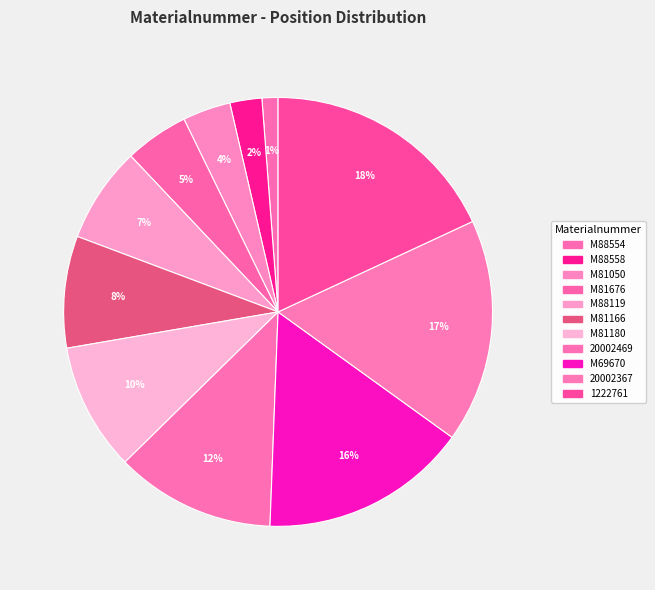

Rank the categories by value from lowest to highest.

M88554, M88558, M81050, M81676, M88119, M81166, M81180, 20002469, M69670, 20002367, 1222761